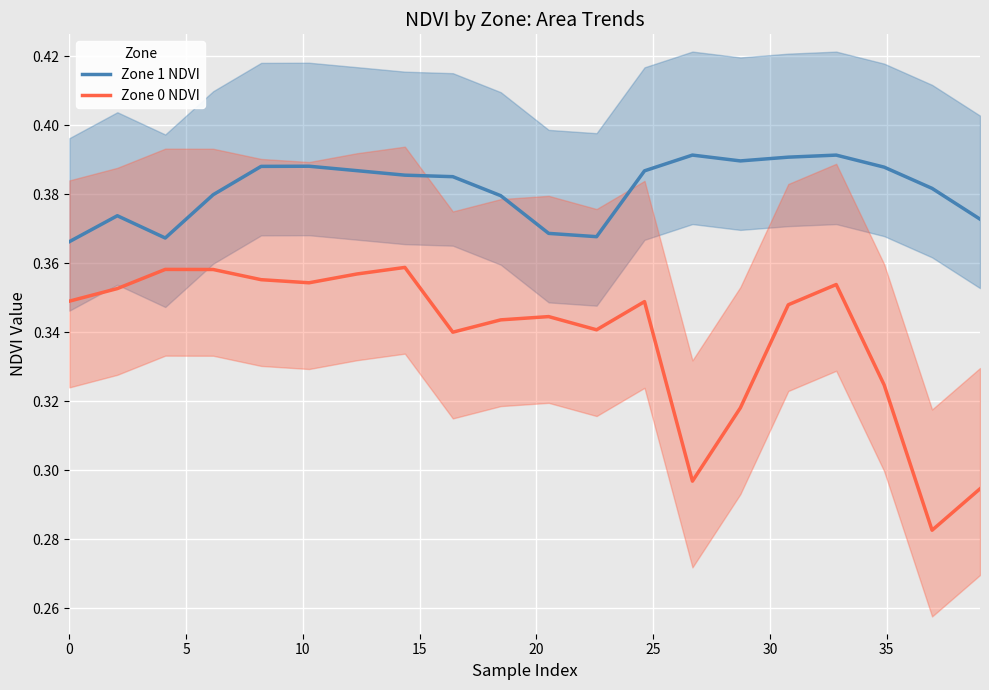

How many series are shown in this chart?

2